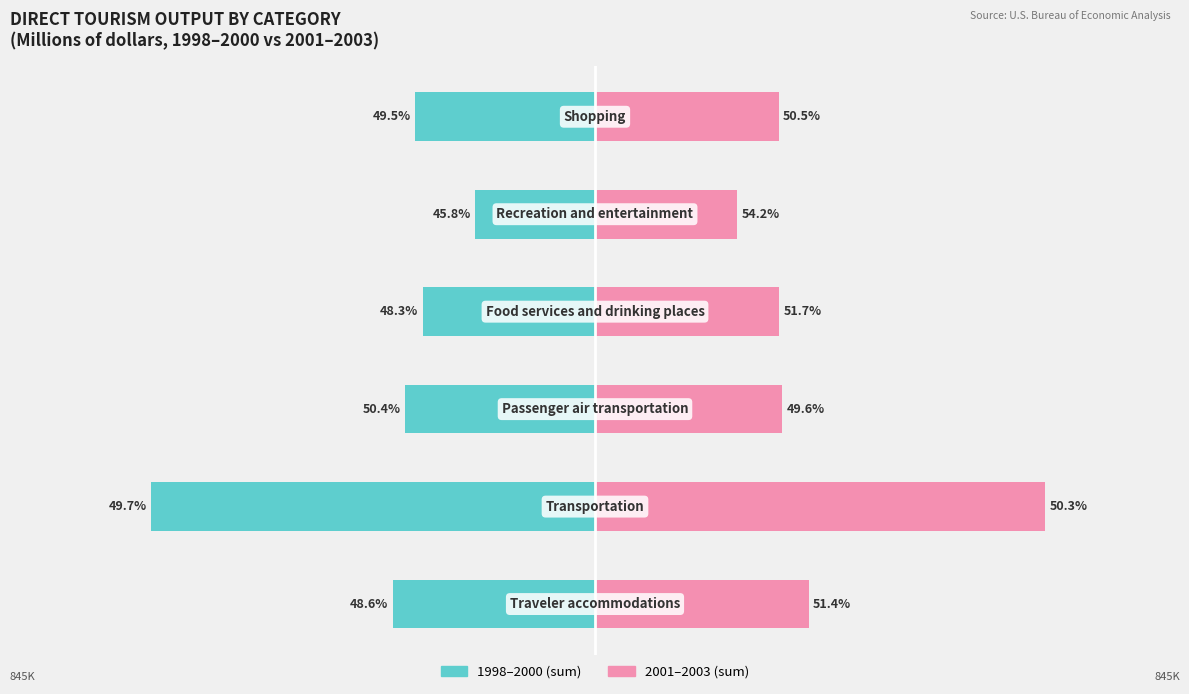

What is the lowest value of the 1998-2000 (avg) series?

-641292.1